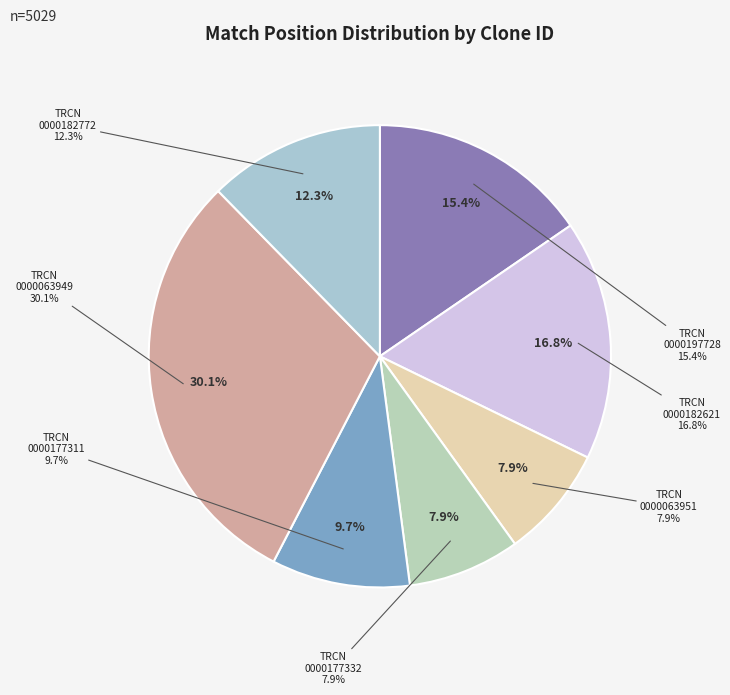

How much of the chart is everything except TRCN0000182621?

83.2%